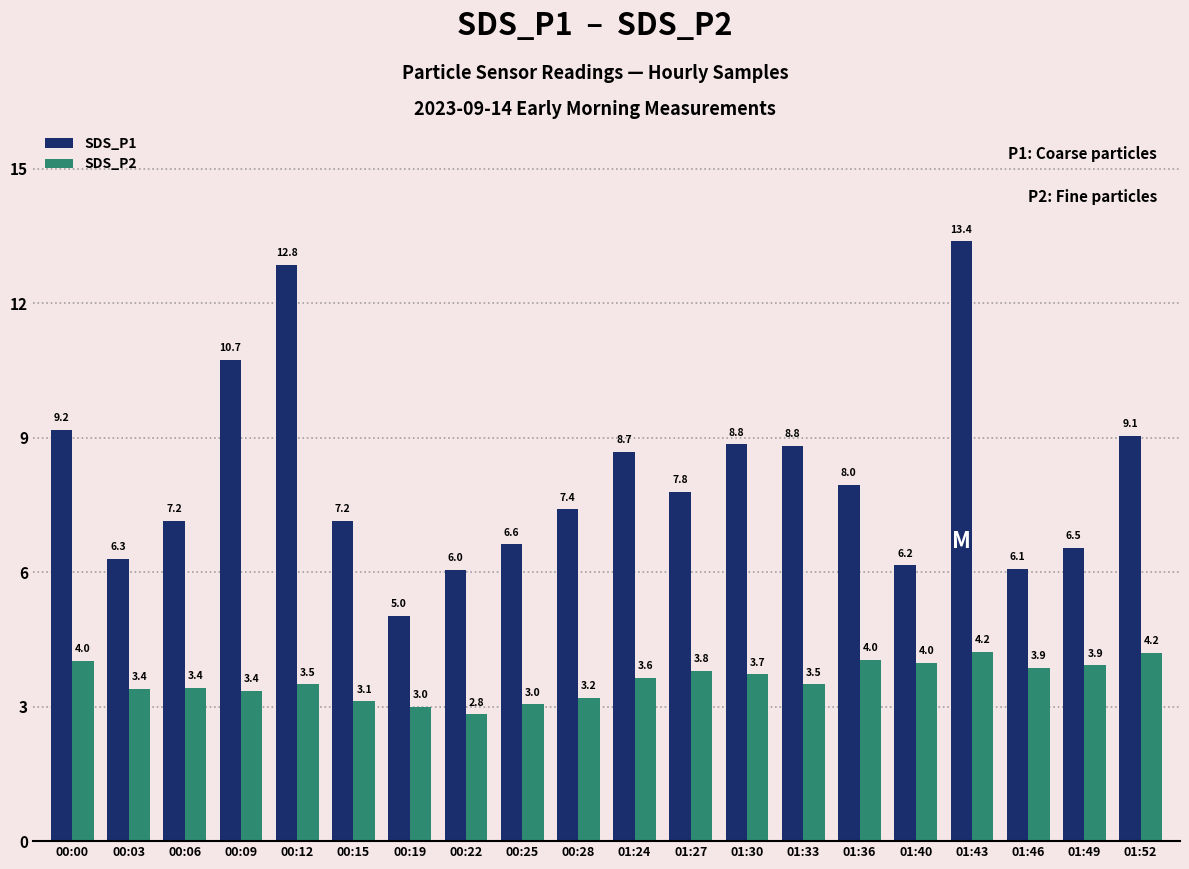

The SDS_P2 series shows 4.0 at 00:22. True or false?

False